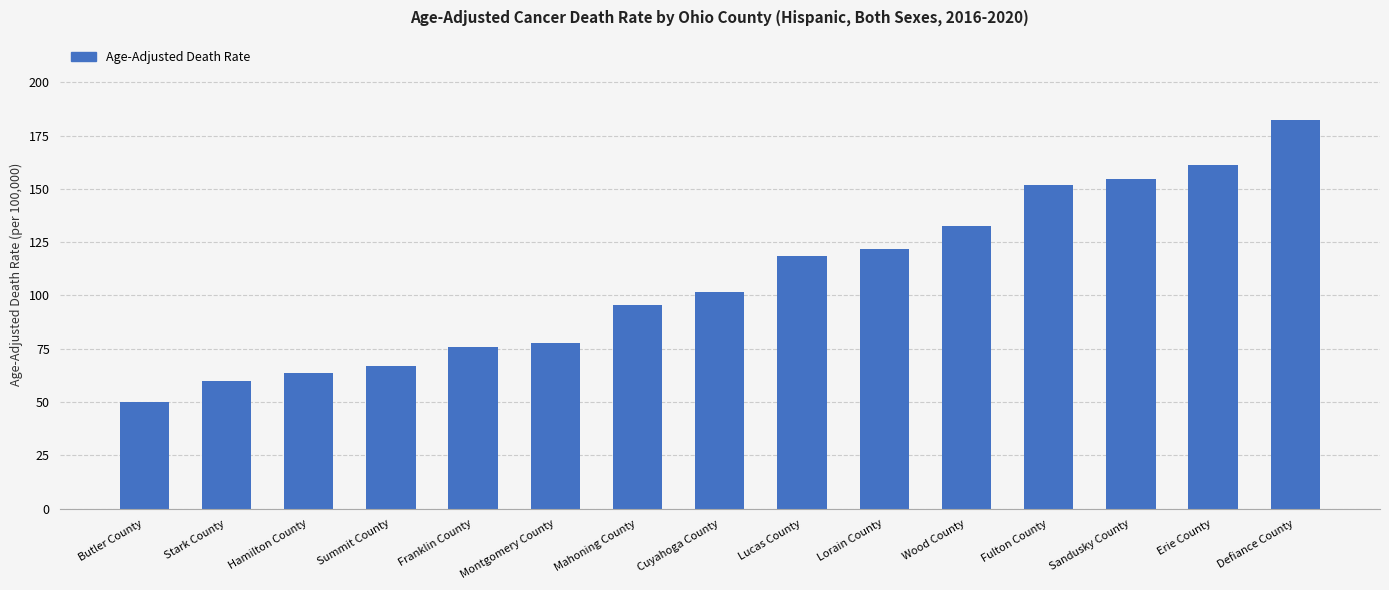

Does the chart contain any negative values?

No